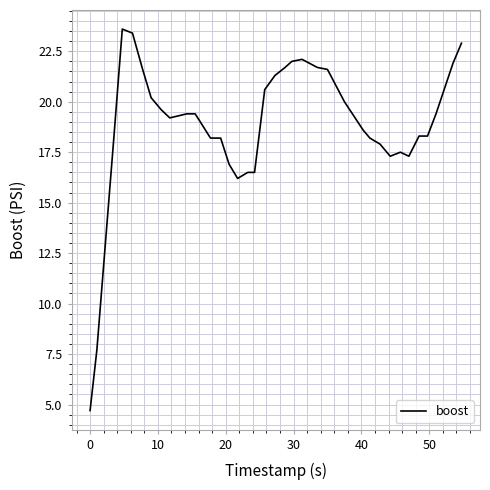

What is the difference between the maximum and minimum values?

18.9